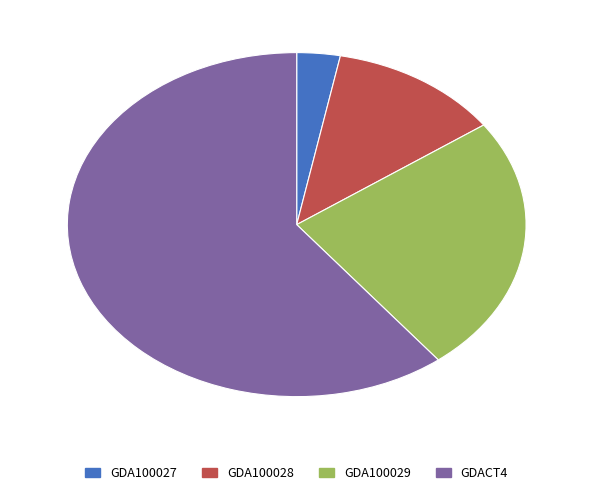

Which has a higher value, GDA100028 or GDA100027?

GDA100028